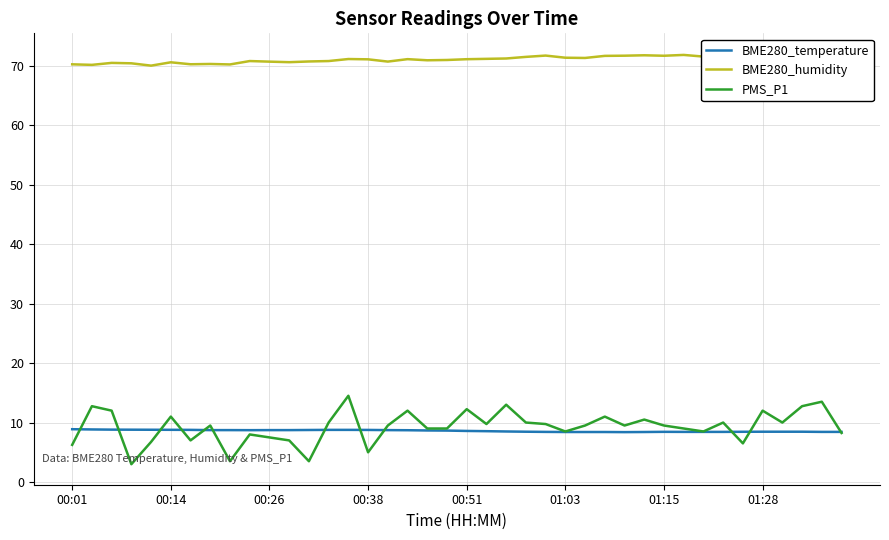

At which category is the sum across all series the highest?

14